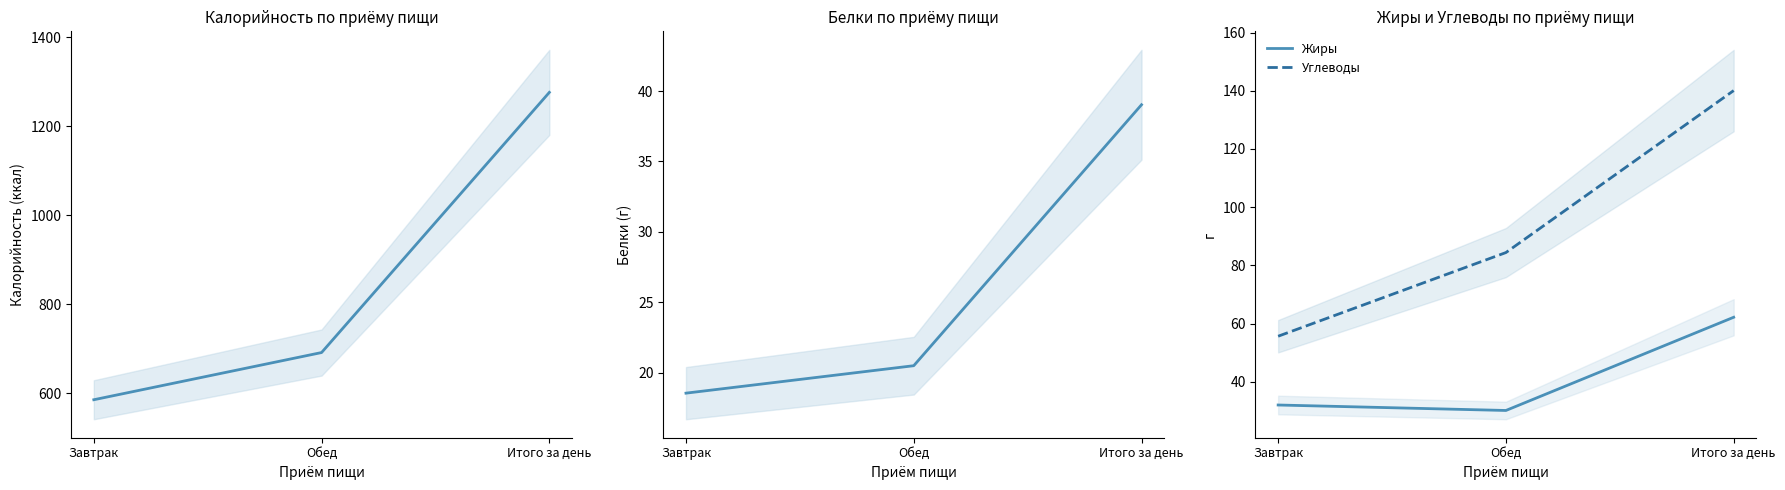

Reading left to right, extract all data points from this chart.

Калорийность: Завтрак=584.9	Обед=691.0	Итого за день=1276.0
Белки: Завтрак=18.5	Обед=20.5	Итого за день=39.0
Жиры: Завтрак=32.0	Обед=30.1	Итого за день=62.2
Углеводы: Завтрак=55.7	Обед=84.4	Итого за день=140.1